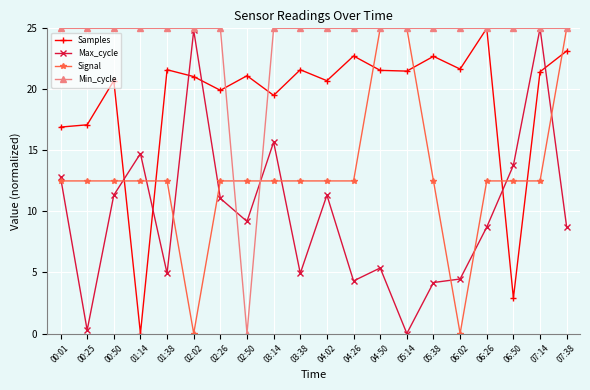

In Min_cycle, how many points are lower than both neighbors (excluding endpoints)?

1